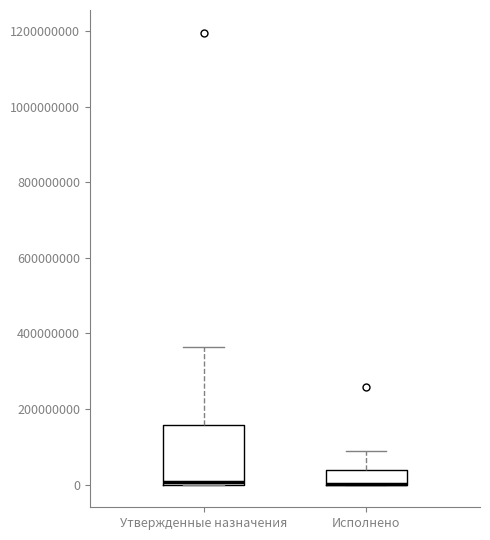

Comparing the boxes themselves (not the whiskers), which one is the tallest?

Утвержденные назначения